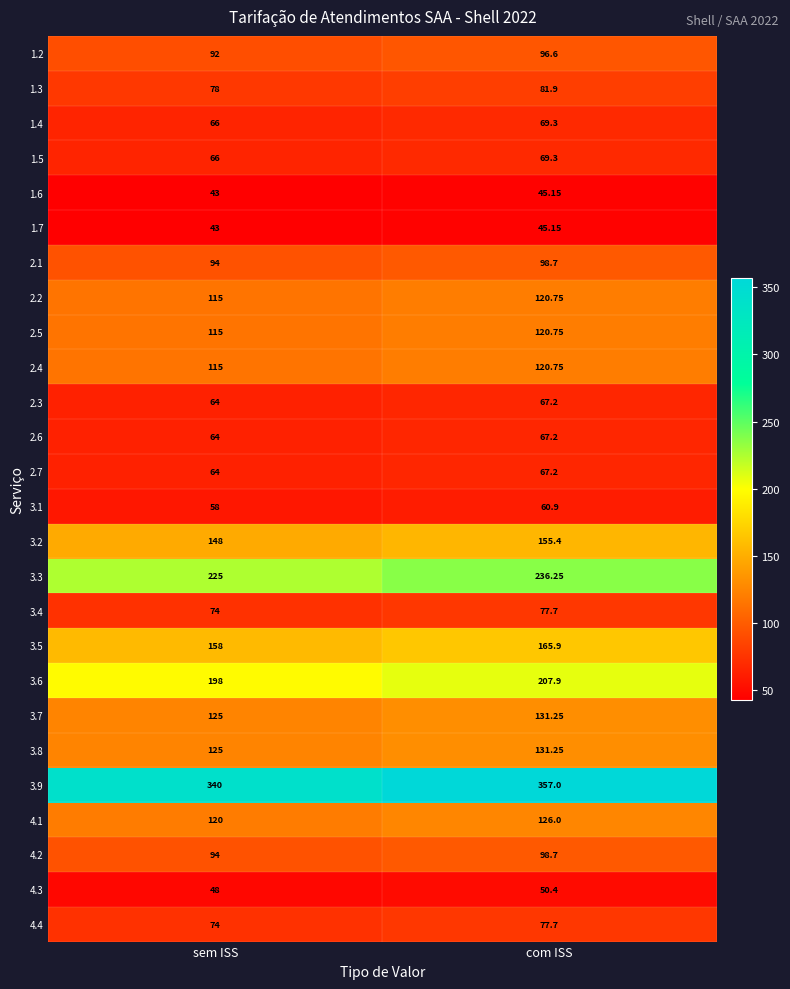

What is the difference between the highest and lowest values at sem ISS?

297.0